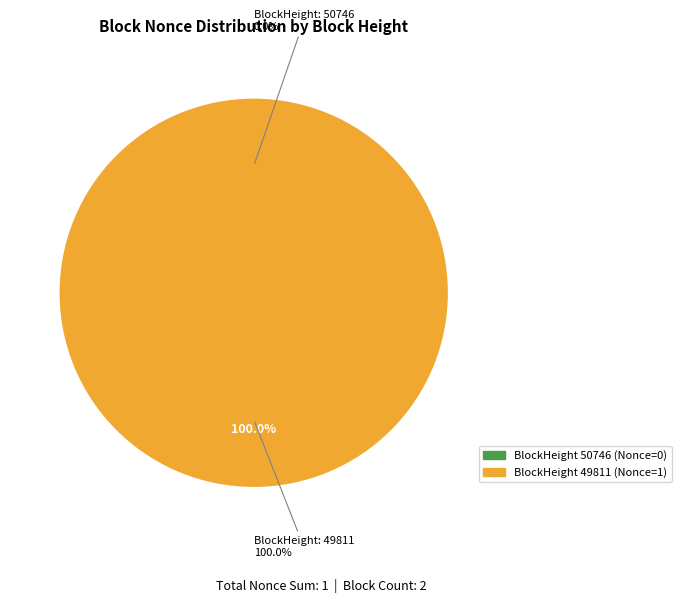

To the nearest percent, what is the combined percentage of 49811 and 50746?

100%